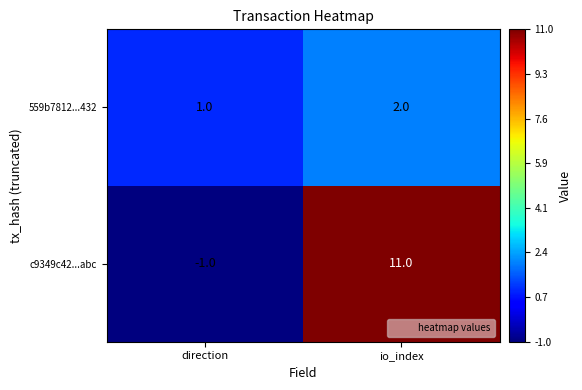

Between direction and io_index, which series saw the biggest shift?

c9349c42...abc